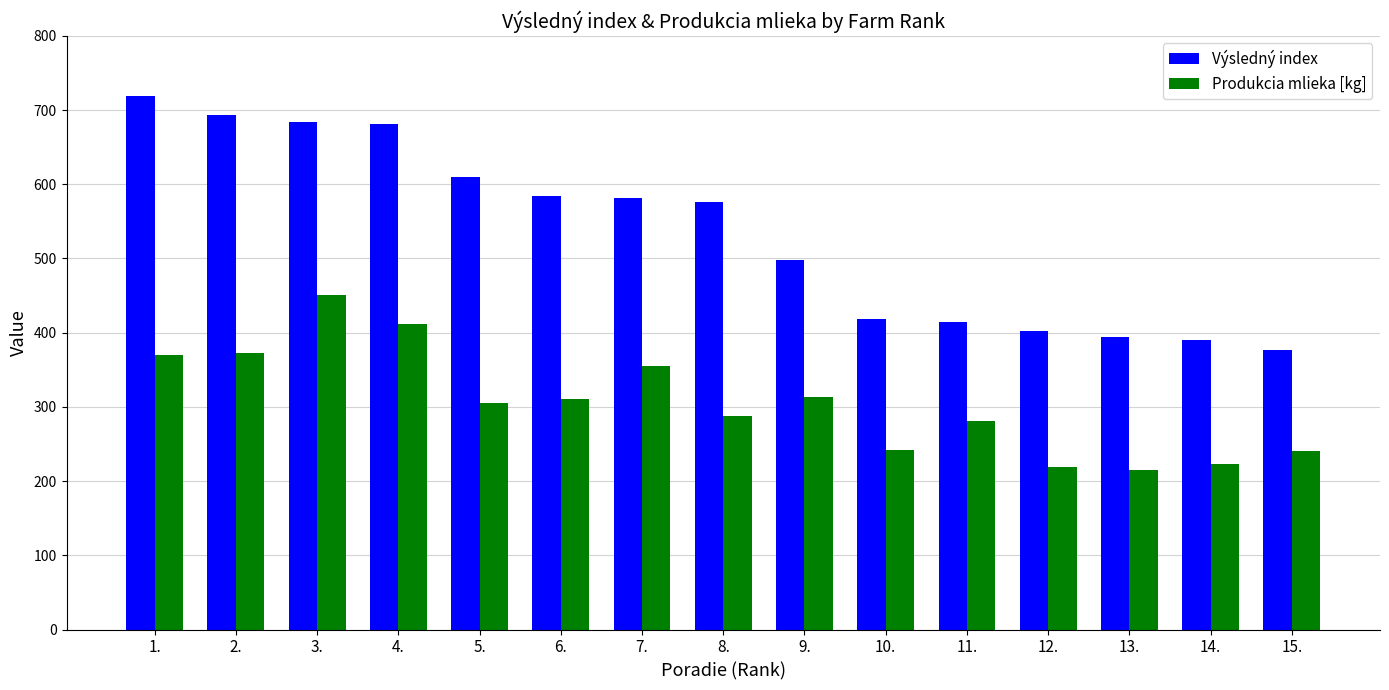

What is the label of the 15th bar from the left?

15.